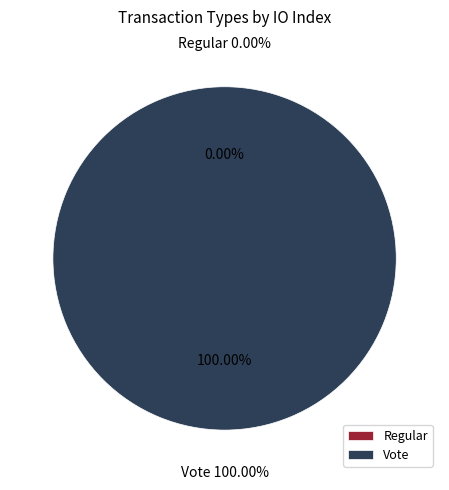

To the nearest percent, what portion does Vote represent?

100%